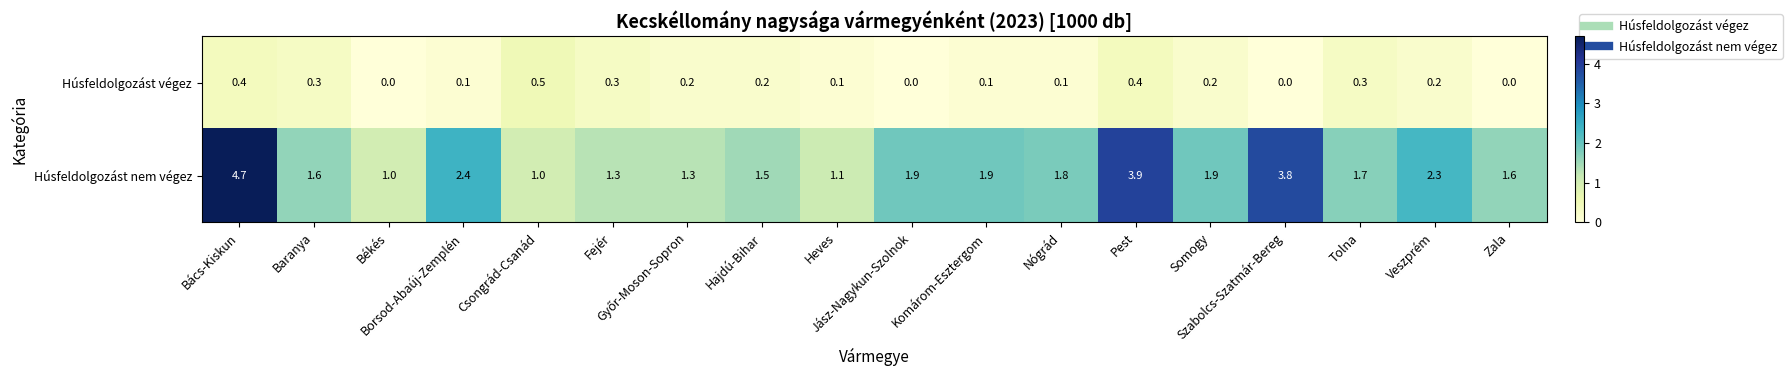

At how many categories does at least one series exceed 2?

5